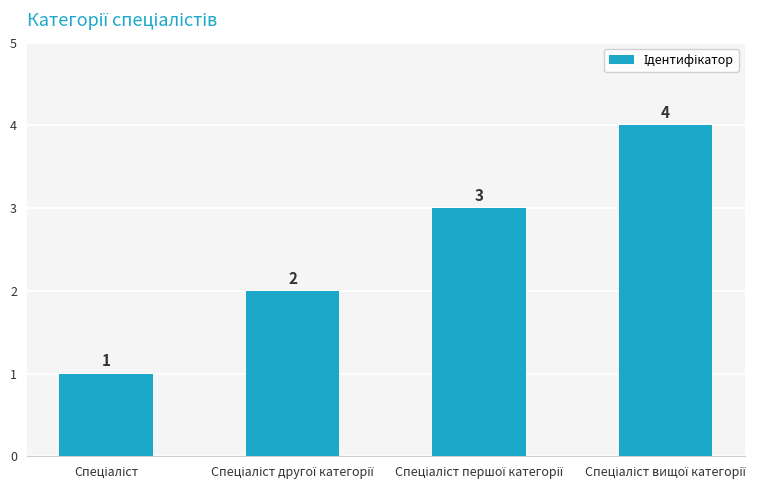

What is the sum of all values?

10